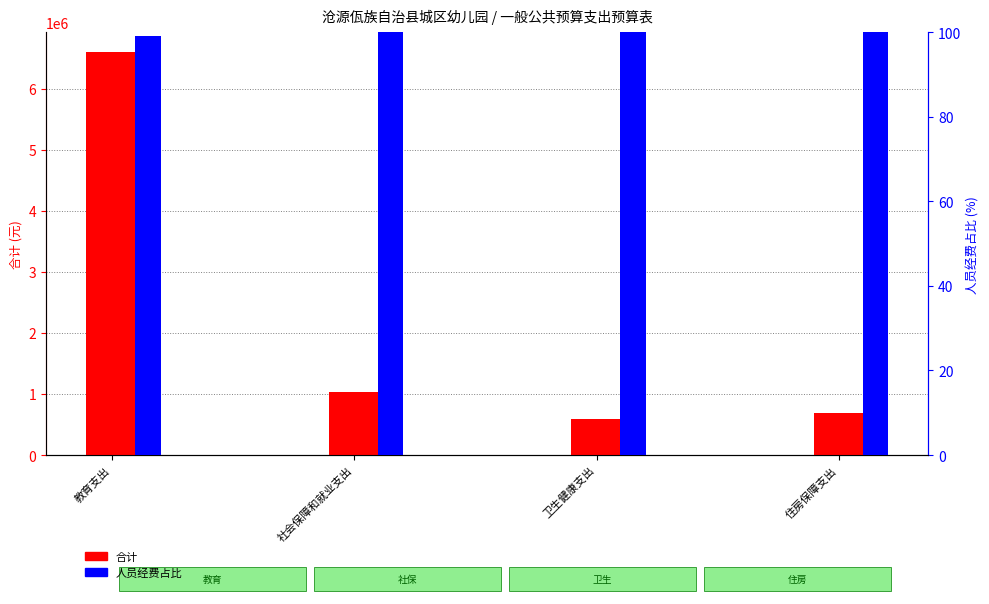

Reading left to right, list all the values displayed in this chart.

合计: 6595319.8	1028372.9	591158.3	685582.0
人员经费占比: 99.2	100.0	100.0	100.0